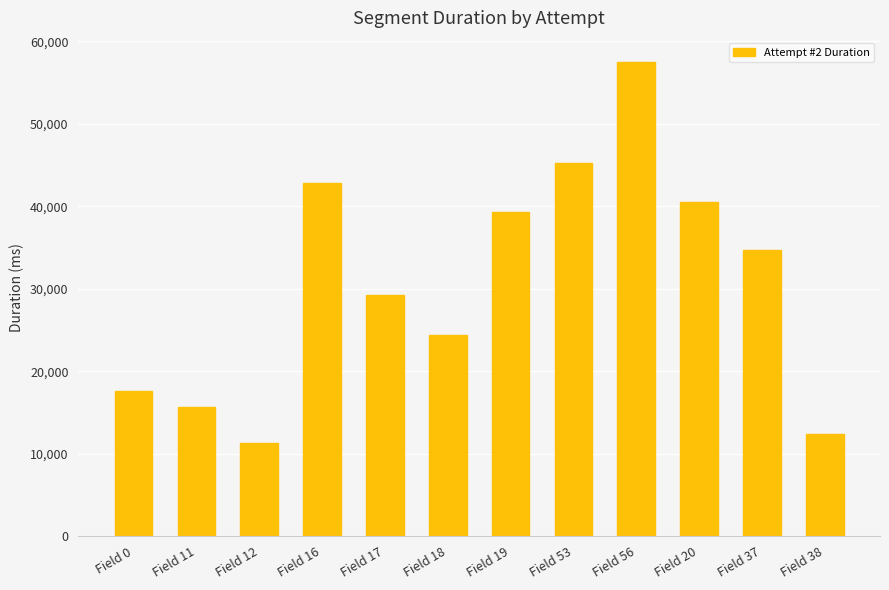

Reading right to left, what are all the values shown in this chart?

Field 38=12416	Field 37=34678	Field 20=40569	Field 56=57550	Field 53=45238	Field 19=39351	Field 18=24386	Field 17=29244	Field 16=42875	Field 12=11325	Field 11=15728	Field 0=17665